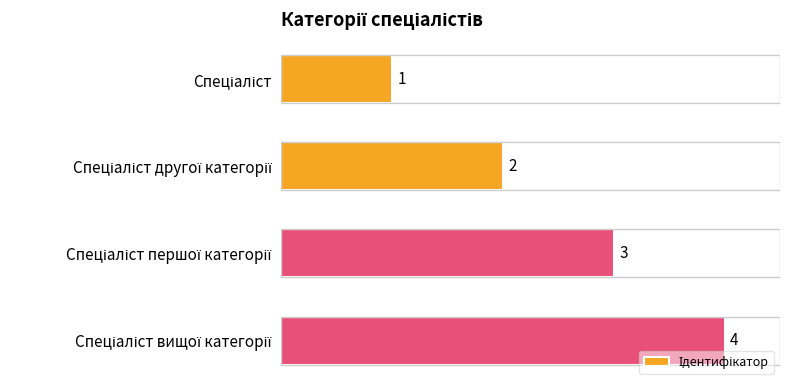

What is the value of the 3rd bar from the top?

3